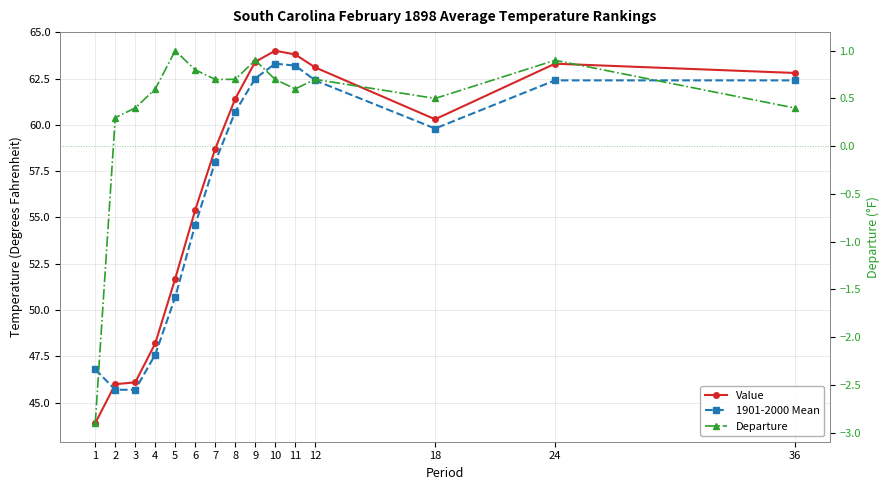

Which series ends up on top after the final intersection of Value and 1901-2000 Mean?

Value